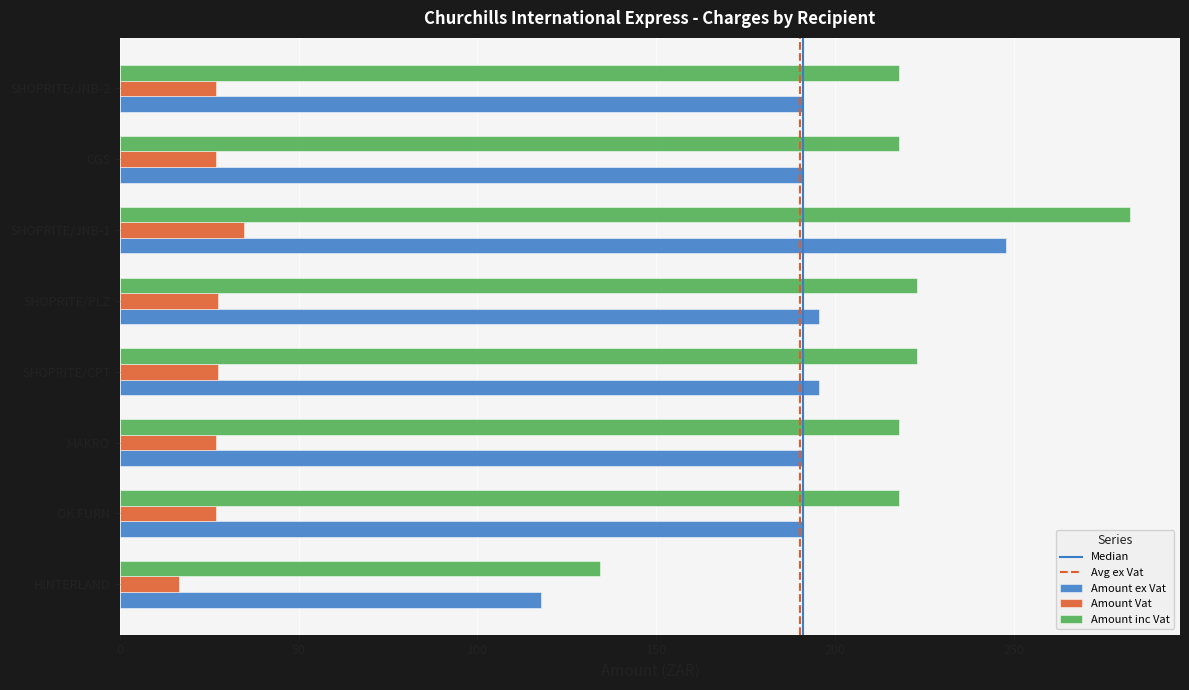

What is the spread (max minus min) of values at SHOPRITE/JNB-2?

191.1